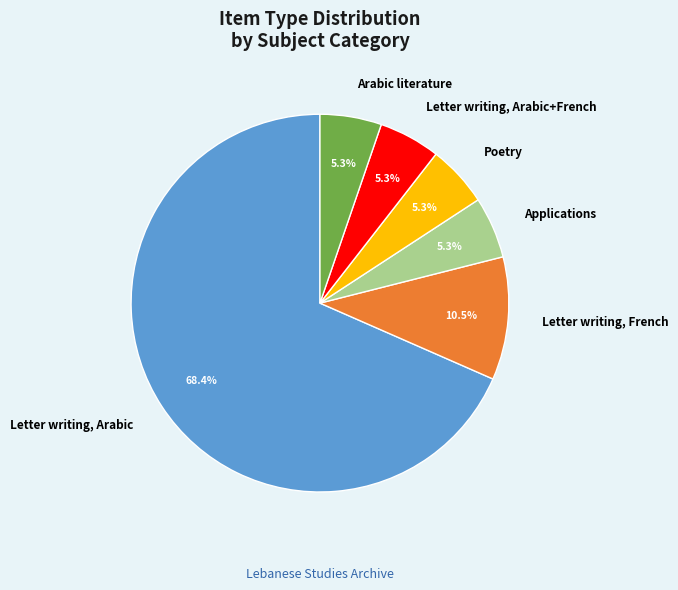

To the nearest percent, what is the combined percentage of Poetry and Arabic literature?

11%